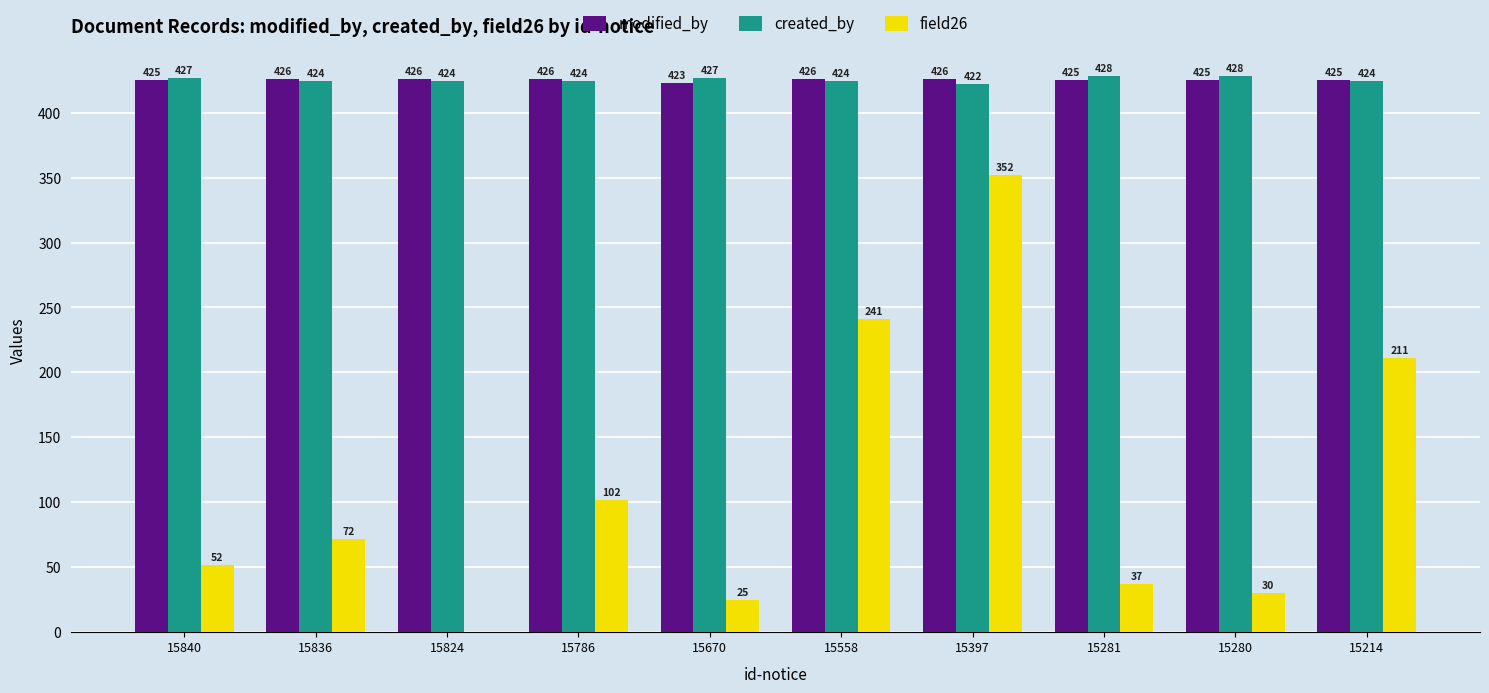

Which series has the largest total across all categories?

modified_by